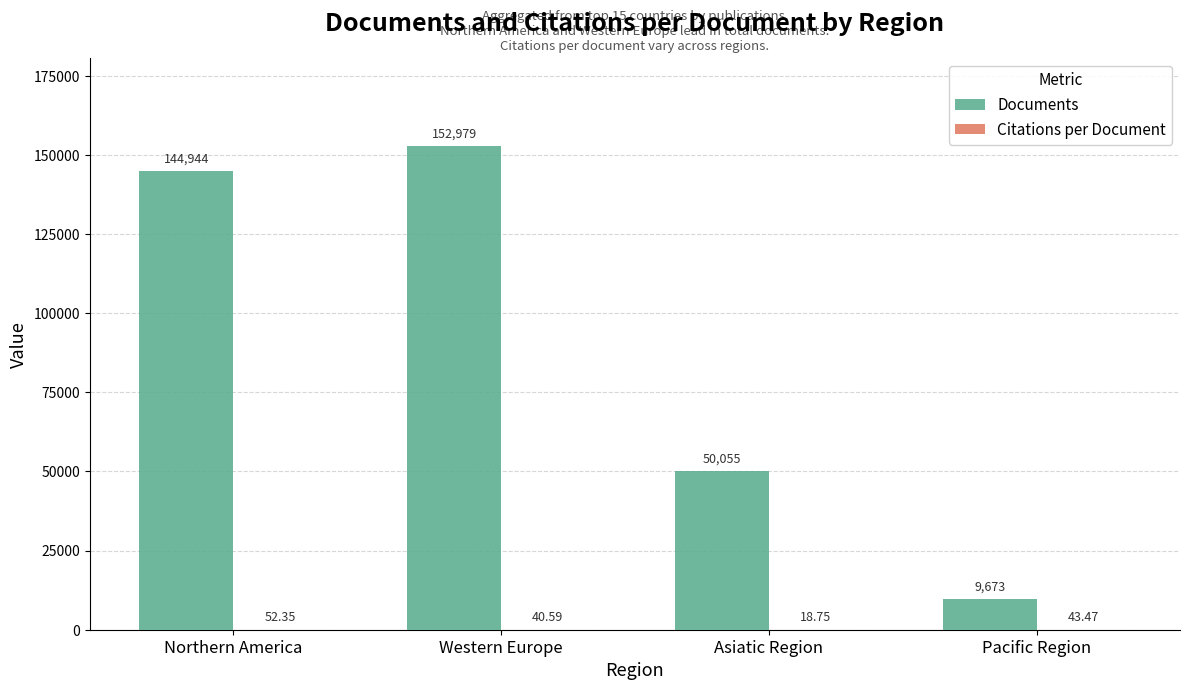

Which label corresponds to the largest value in the chart?

Western Europe